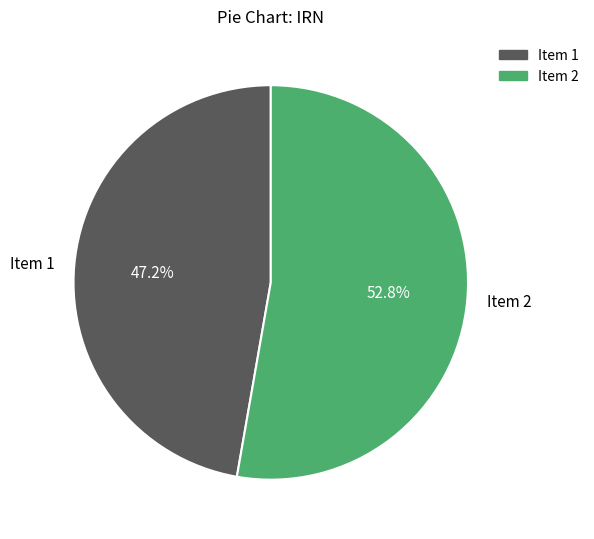

Rank the categories by value from highest to lowest.

Item 2, Item 1